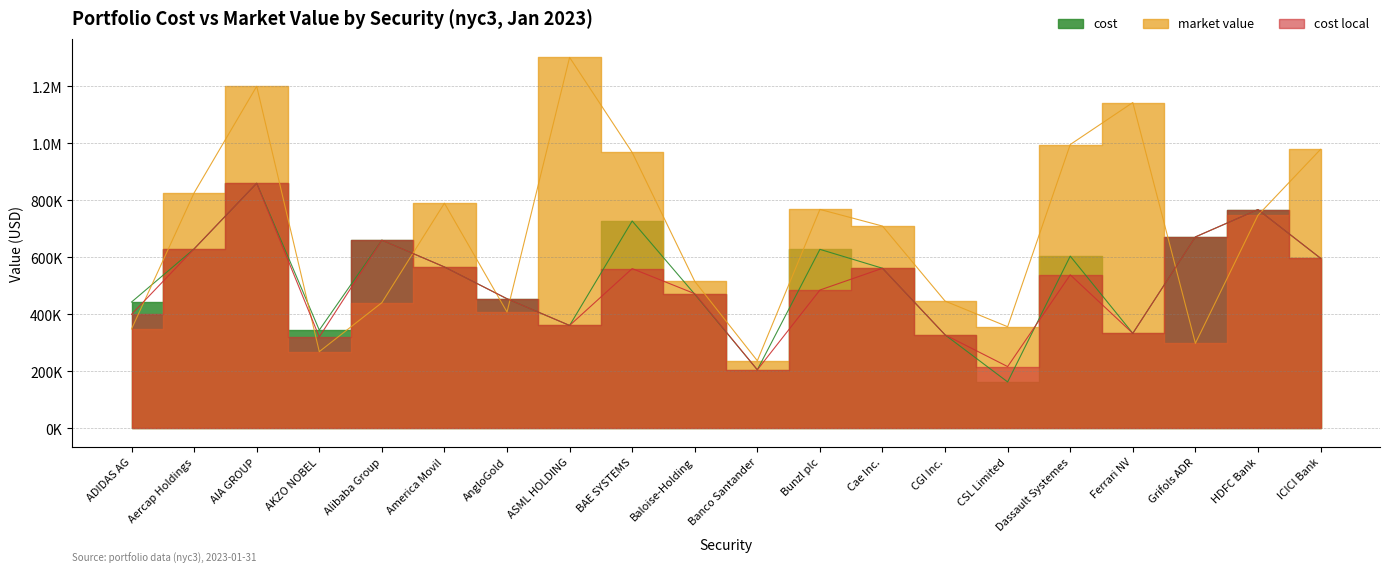

Does the chart have visible grid lines?

Yes